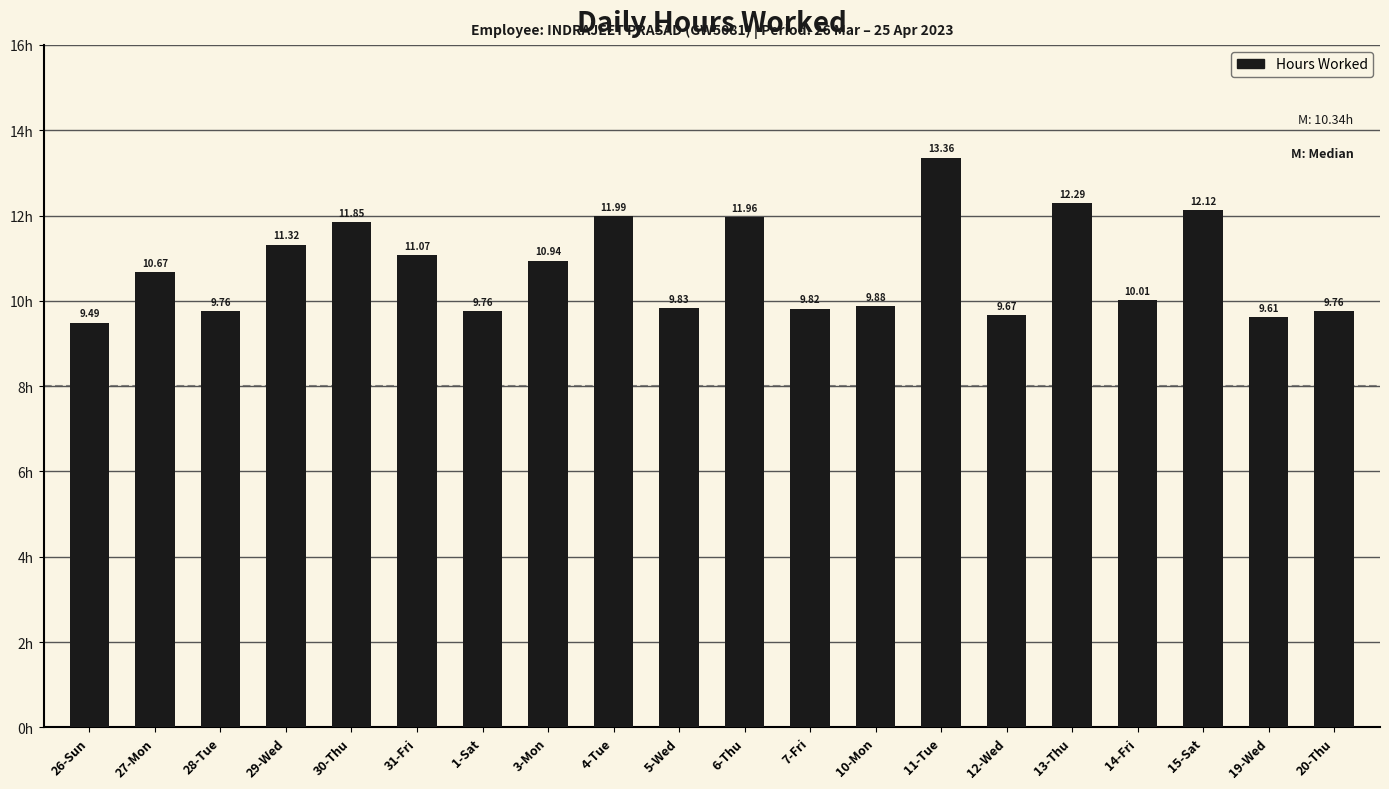

Where is the data nearest to the value 11?

3-Mon